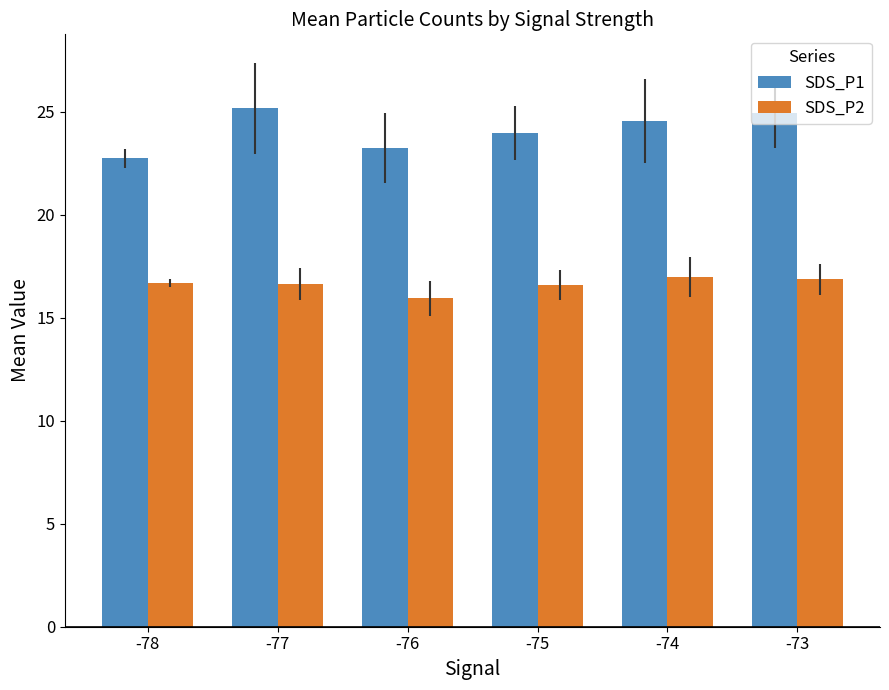

How many values in the SDS_P2 series are below 16?

1